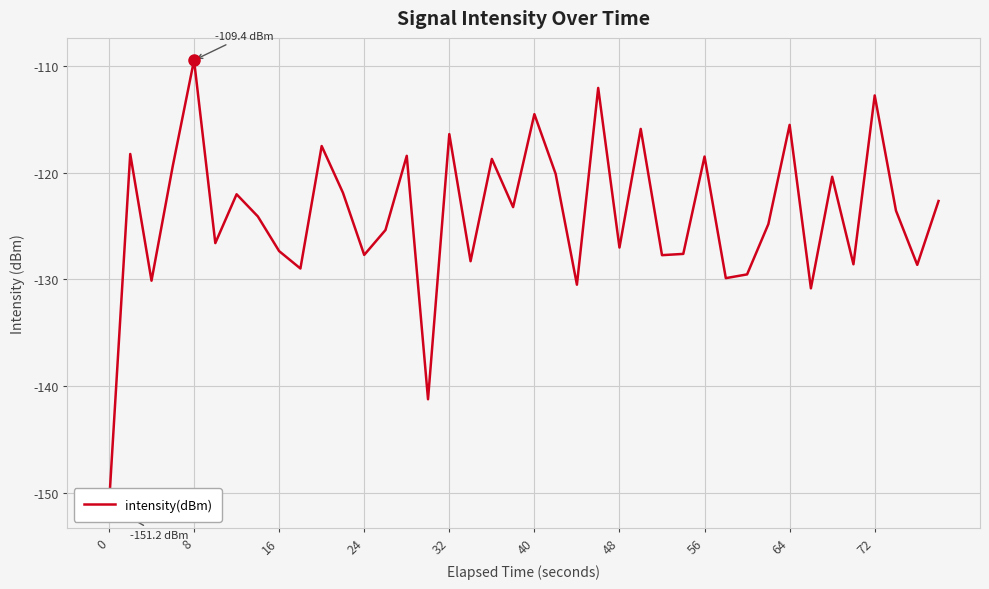

How many values exceed -123?

18